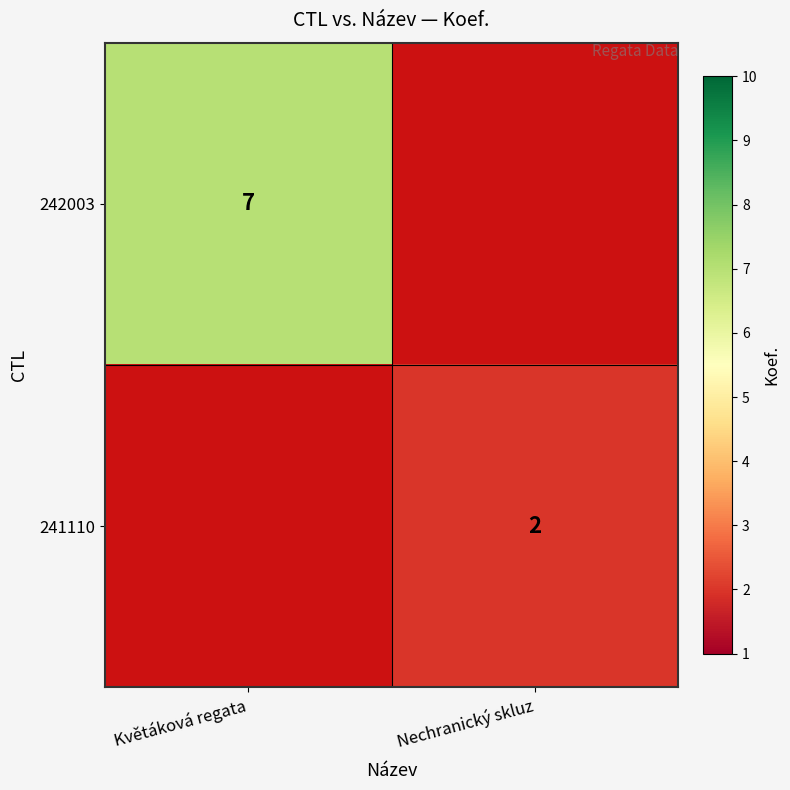

What is the maximum value shown in the chart?

7.0